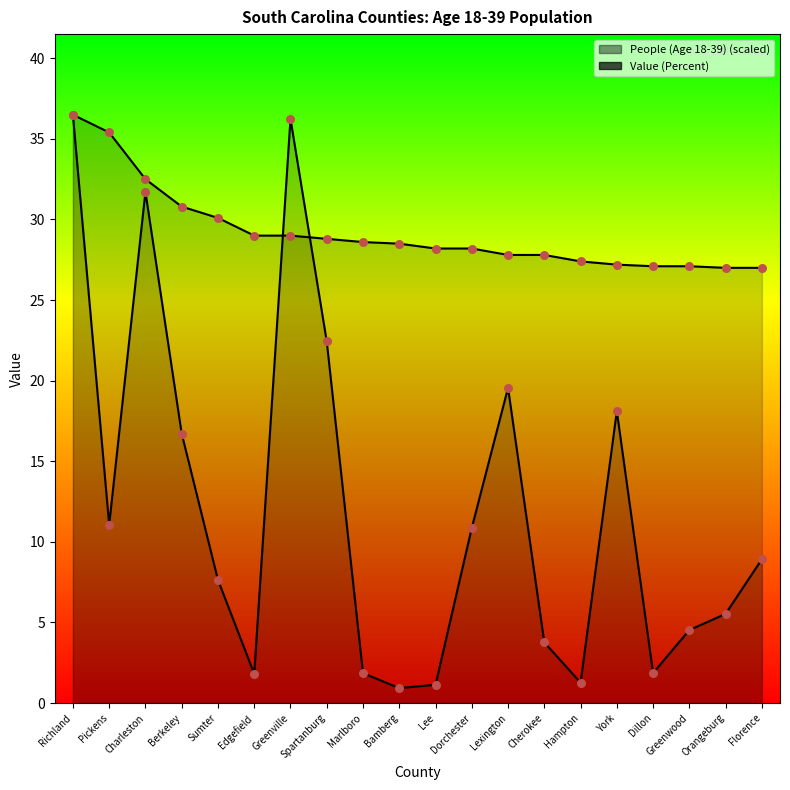

Which series has the widest spread of Y values?

People (Age 18-39)